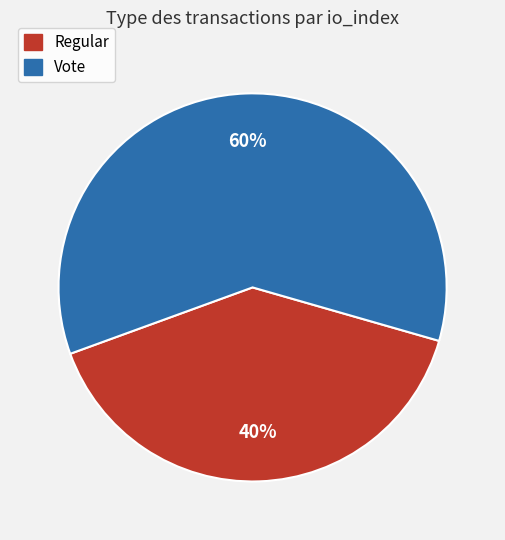

The Regular slice represents 40% of the pie. True or false?

True